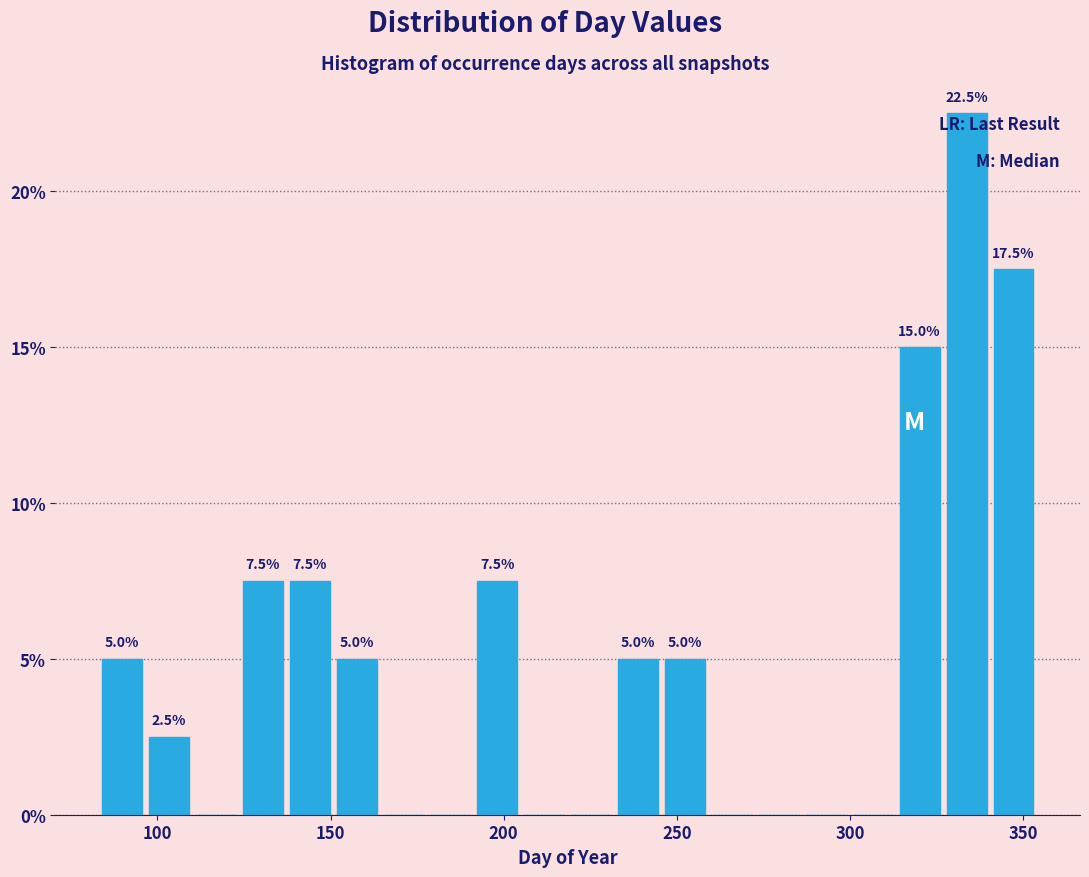

Read against the x-axis, roughly where is the centre of the tallest bar?

335